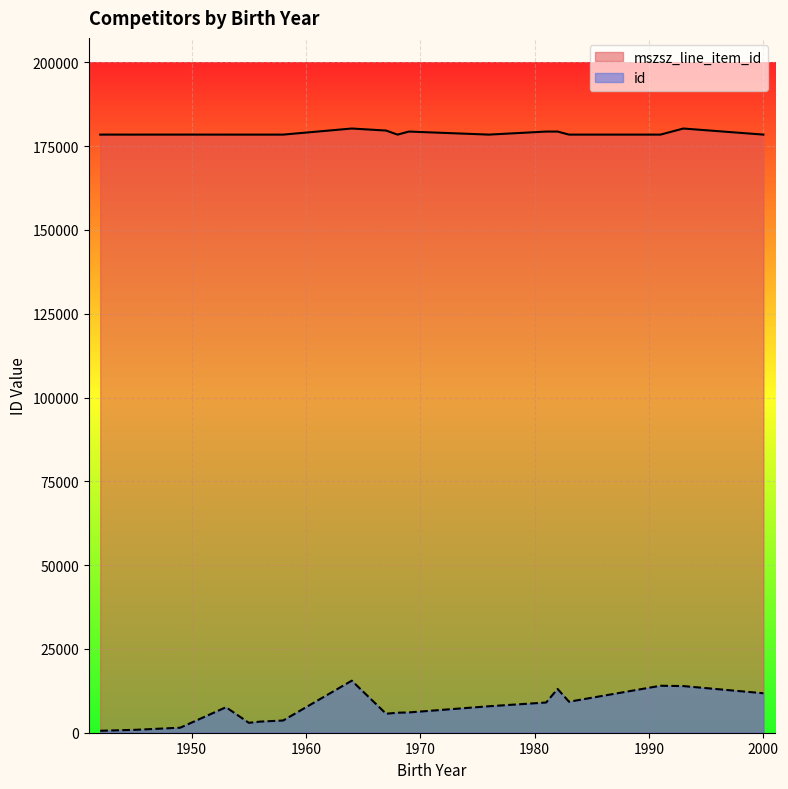

At how many categories does at least one series exceed 131244?

20